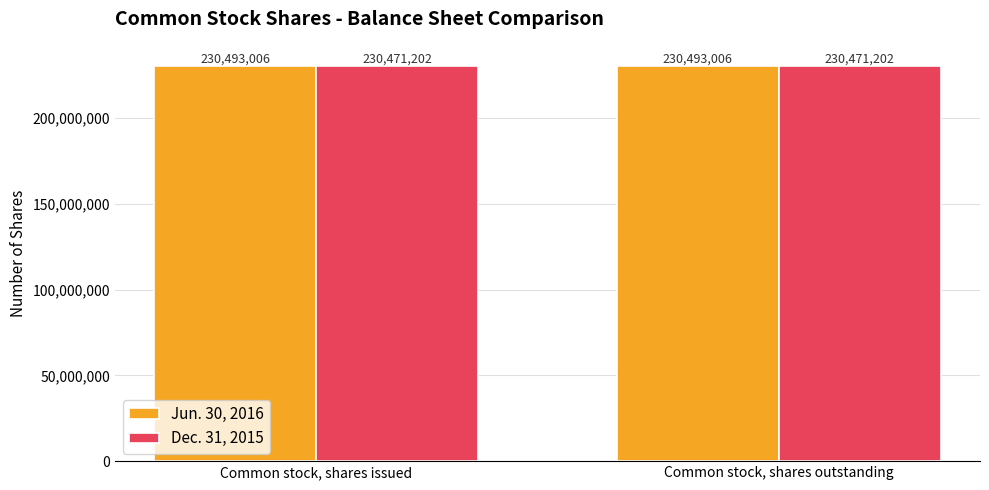

At how many categories does at least one series exceed 230488413?

2